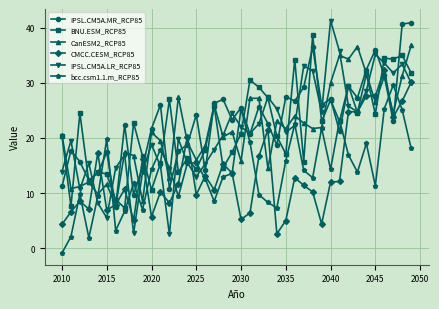

What is the value of the CMCC.CESM_RCP85 point at the 28th from the left?

11.4